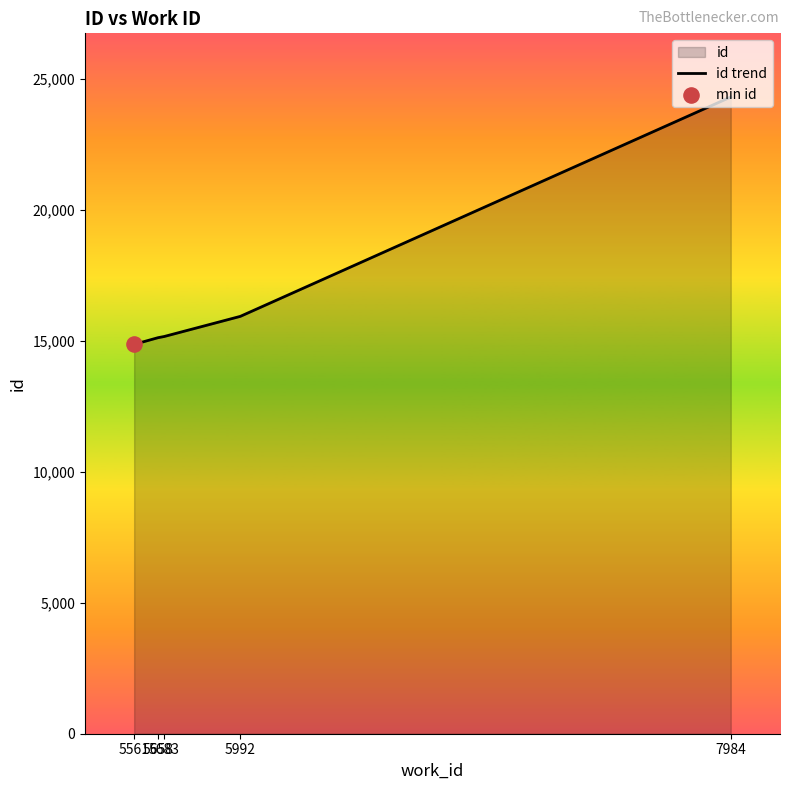

Which has a higher value, 5992 or 5658?

5992